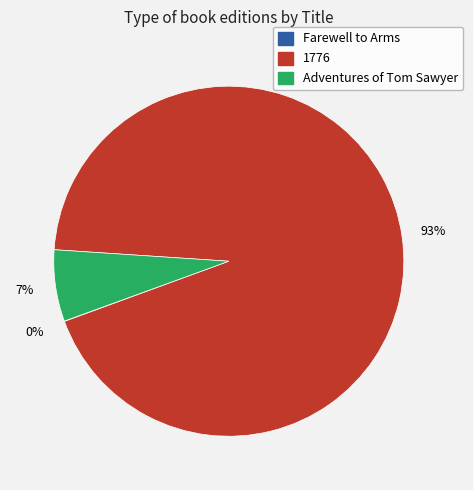

To the nearest percent, what percentage of the pie is Adventures of Tom Sawyer?

7%